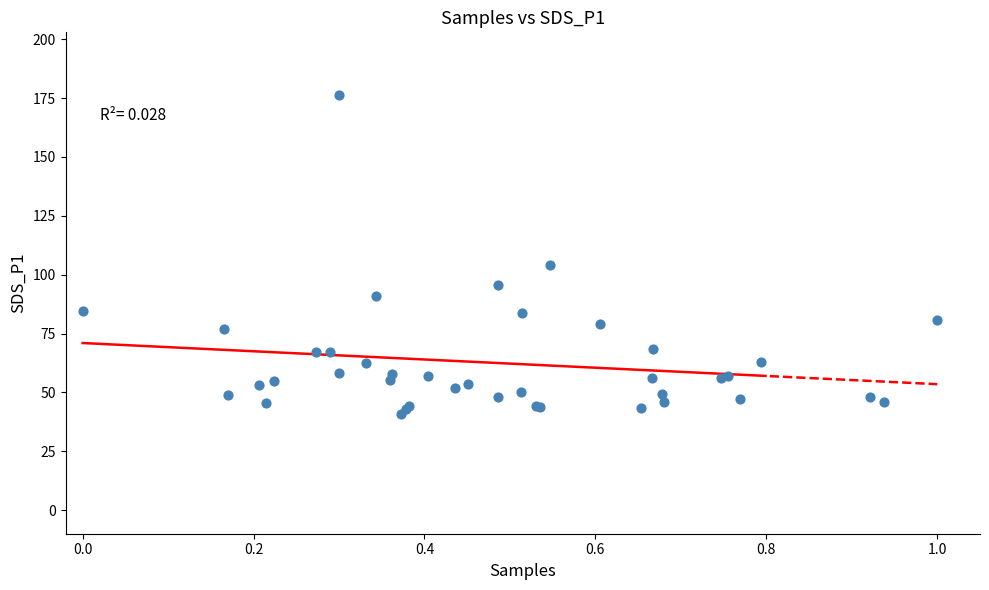

What Y value in the scatter plot is closest to 108?

104.0